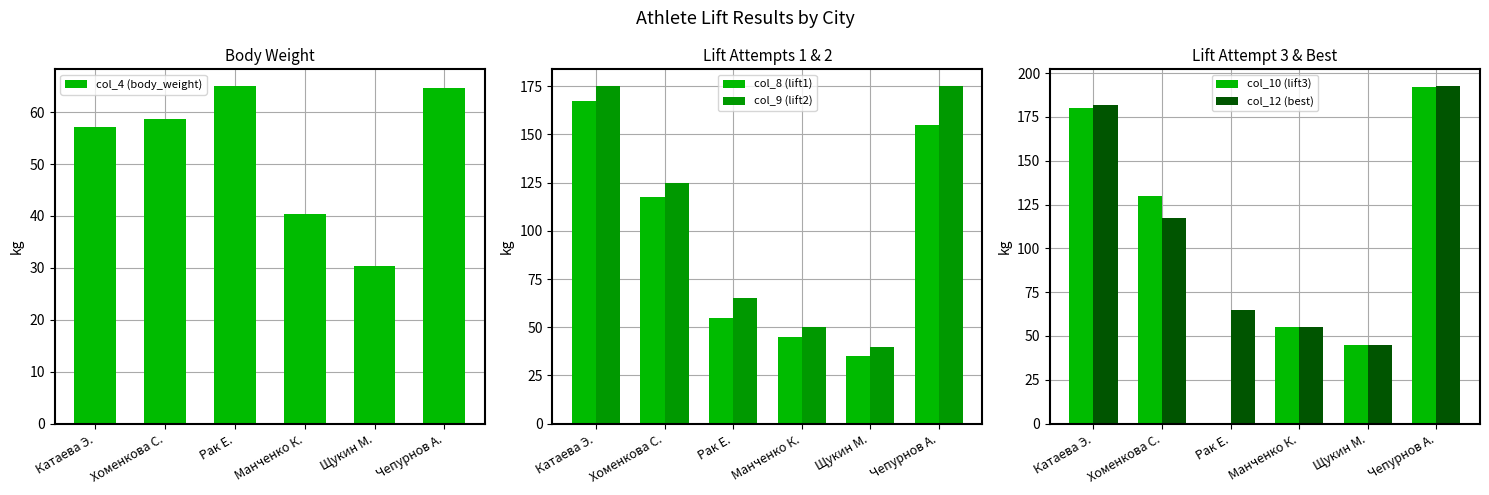

What is the difference between the maximum and minimum values in the col_12 (best) series?

147.5